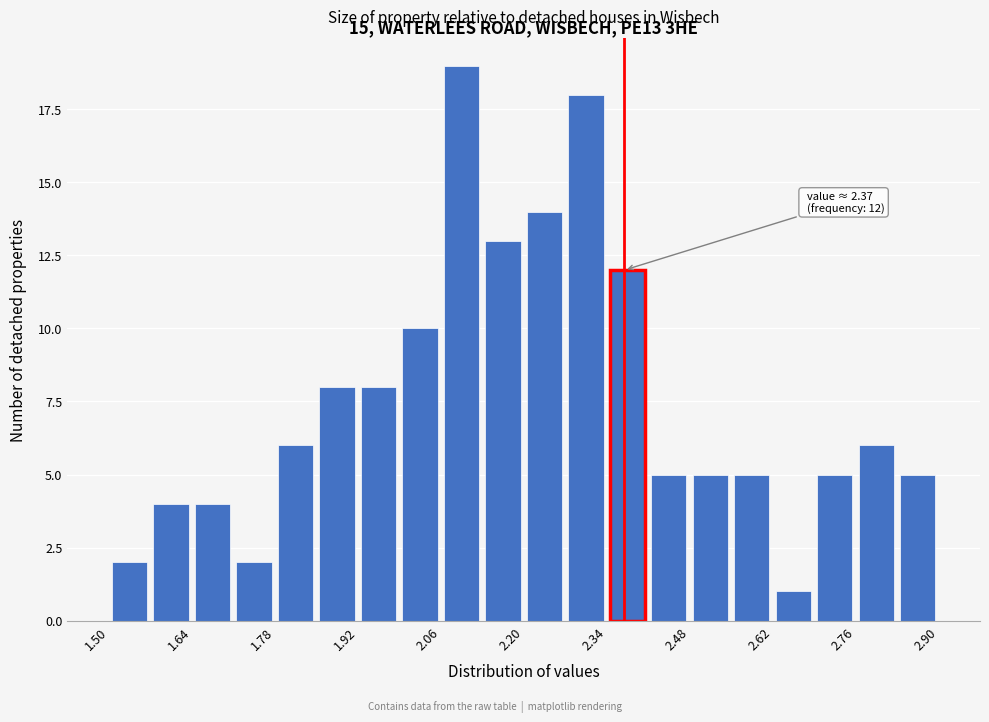

Around what value on the x-axis is the tallest bar? Give the approximate position of its centre, as read against the axis.

2.10